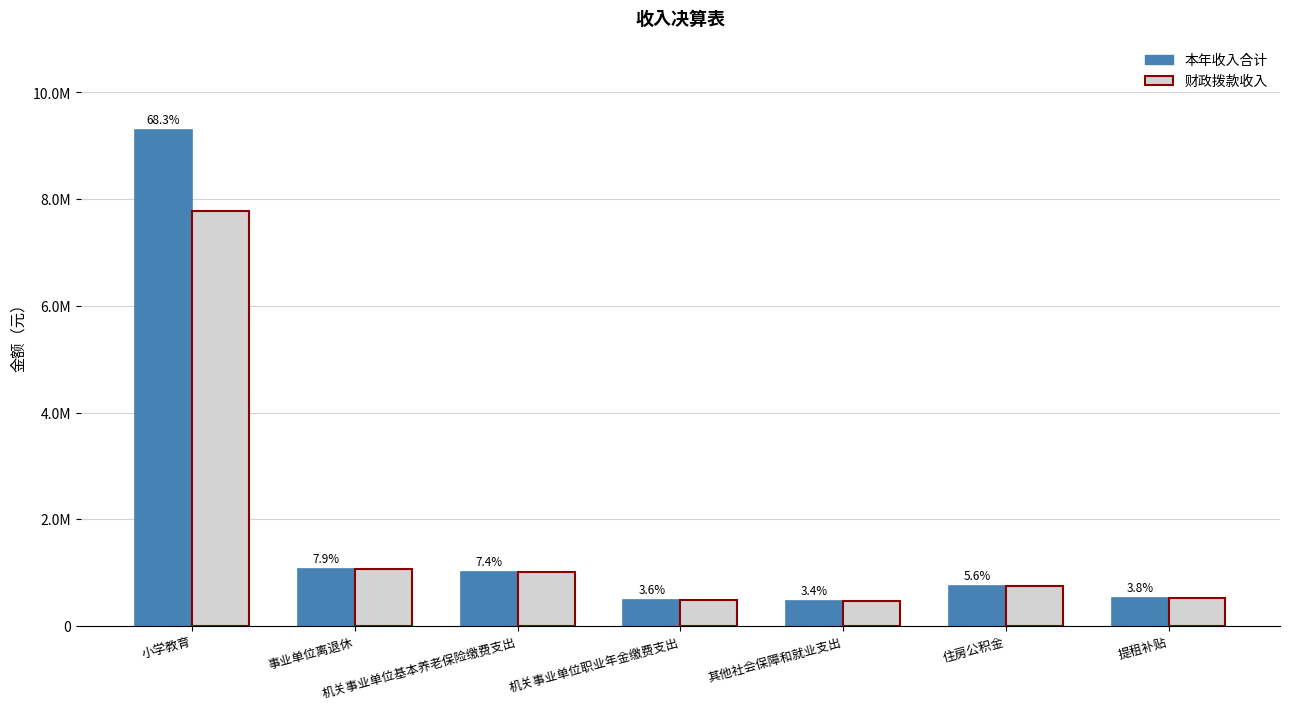

What is the difference between the second highest and second lowest values in the 财政拨款收入 series?

588241.6